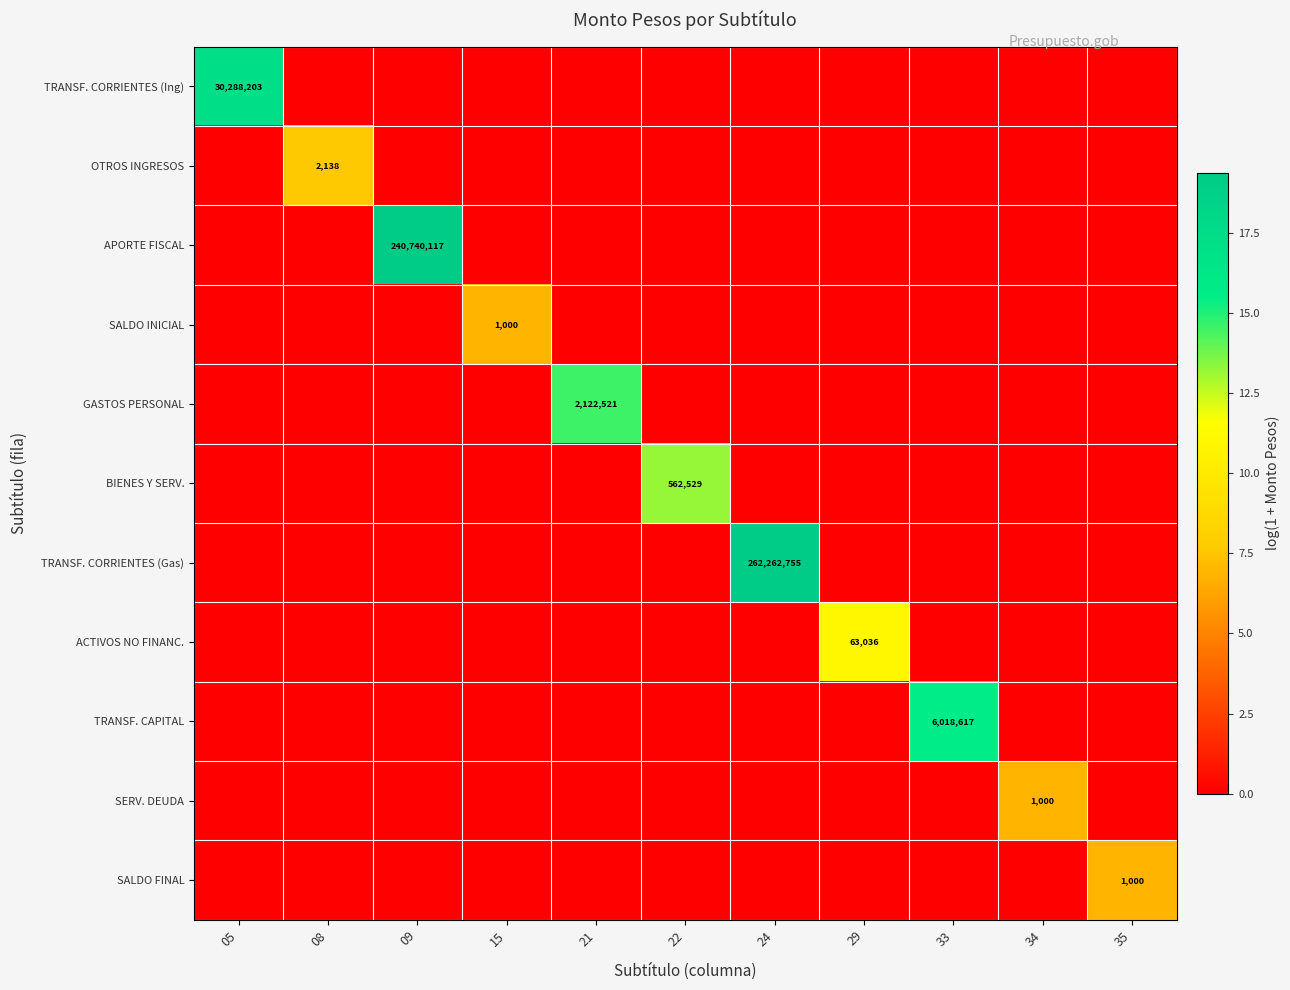

Rank the series by their maximum value, from lowest to highest.

SALDO INICIAL, SERV. DEUDA, SALDO FINAL, OTROS INGRESOS, ACTIVOS NO FINANC., BIENES Y SERV., GASTOS PERSONAL, TRANSF. CAPITAL, TRANSF. CORRIENTES (Ing), APORTE FISCAL, TRANSF. CORRIENTES (Gas)